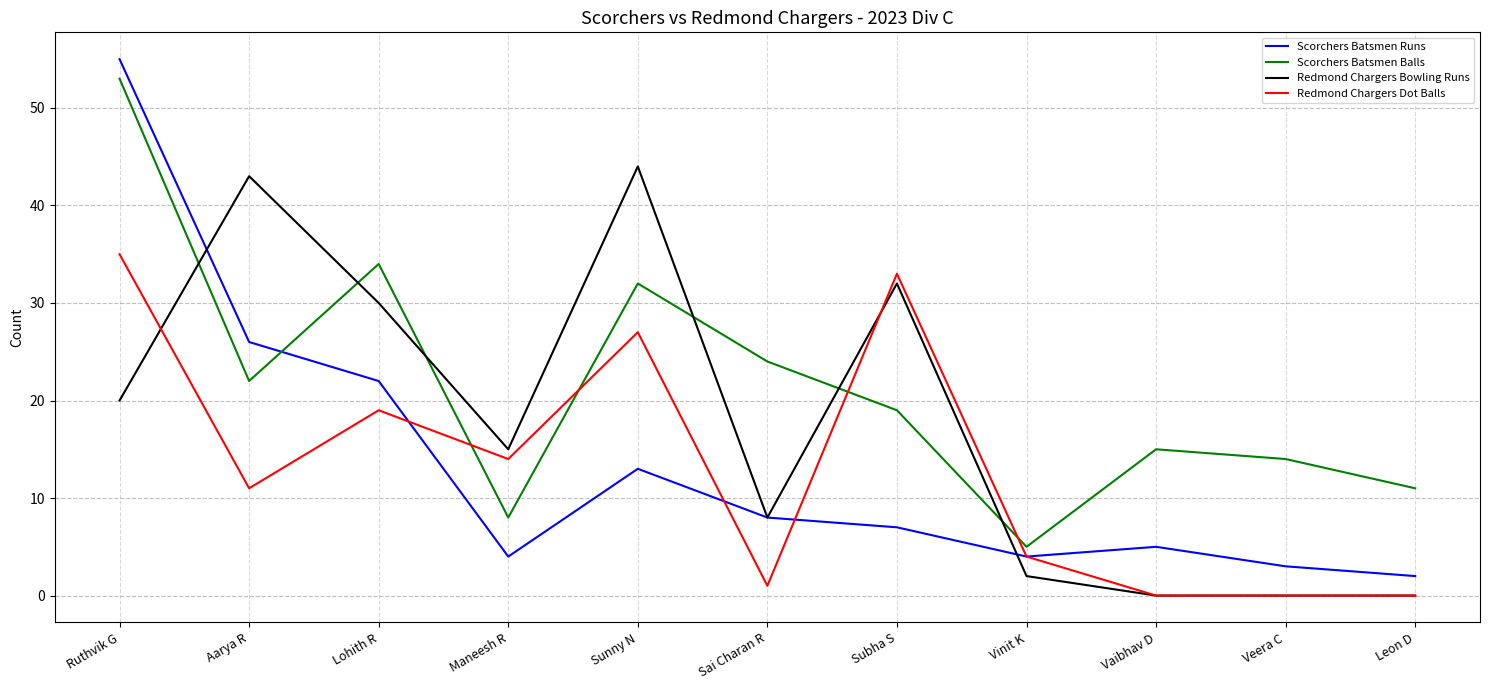

What is the average value of the Scorchers Batsmen Runs series?

14